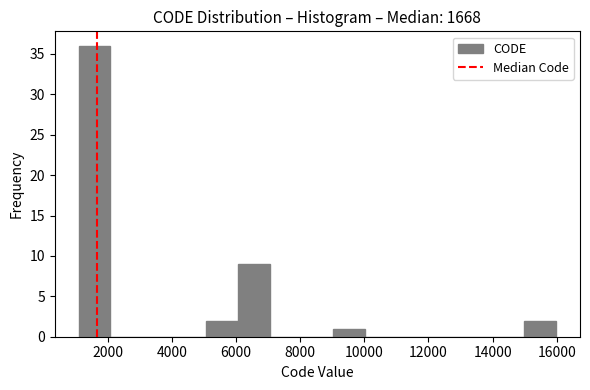

Reading left to right, list every bar in this chart as the range it spans on the x-axis followed by its height. Neither the bar edges nor the heights are printed on the chart, so give them approximately, as read against the axes.

1200 to 2000: 36
2000 to 3000: 0
3000 to 4000: 0
4000 to 5000: 0
5000 to 6000: 2
6000 to 7000: 9
7000 to 8000: 0
8000 to 9000: 0
9000 to 10000: 1
10000 to 11000: 0
11000 to 12000: 0
12000 to 13000: 0
13000 to 14000: 0
14000 to 15000: 0
15000 to 16000: 2